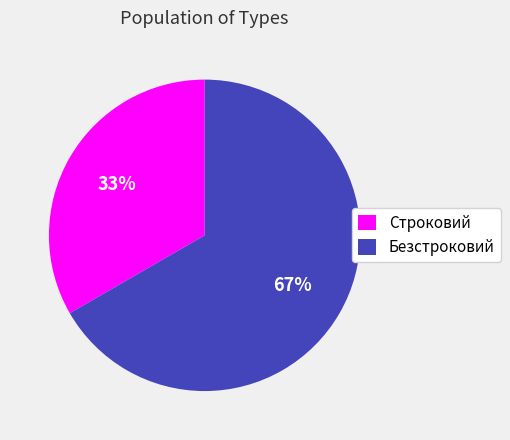

To the nearest percent, what portion does Безстроковий represent?

67%